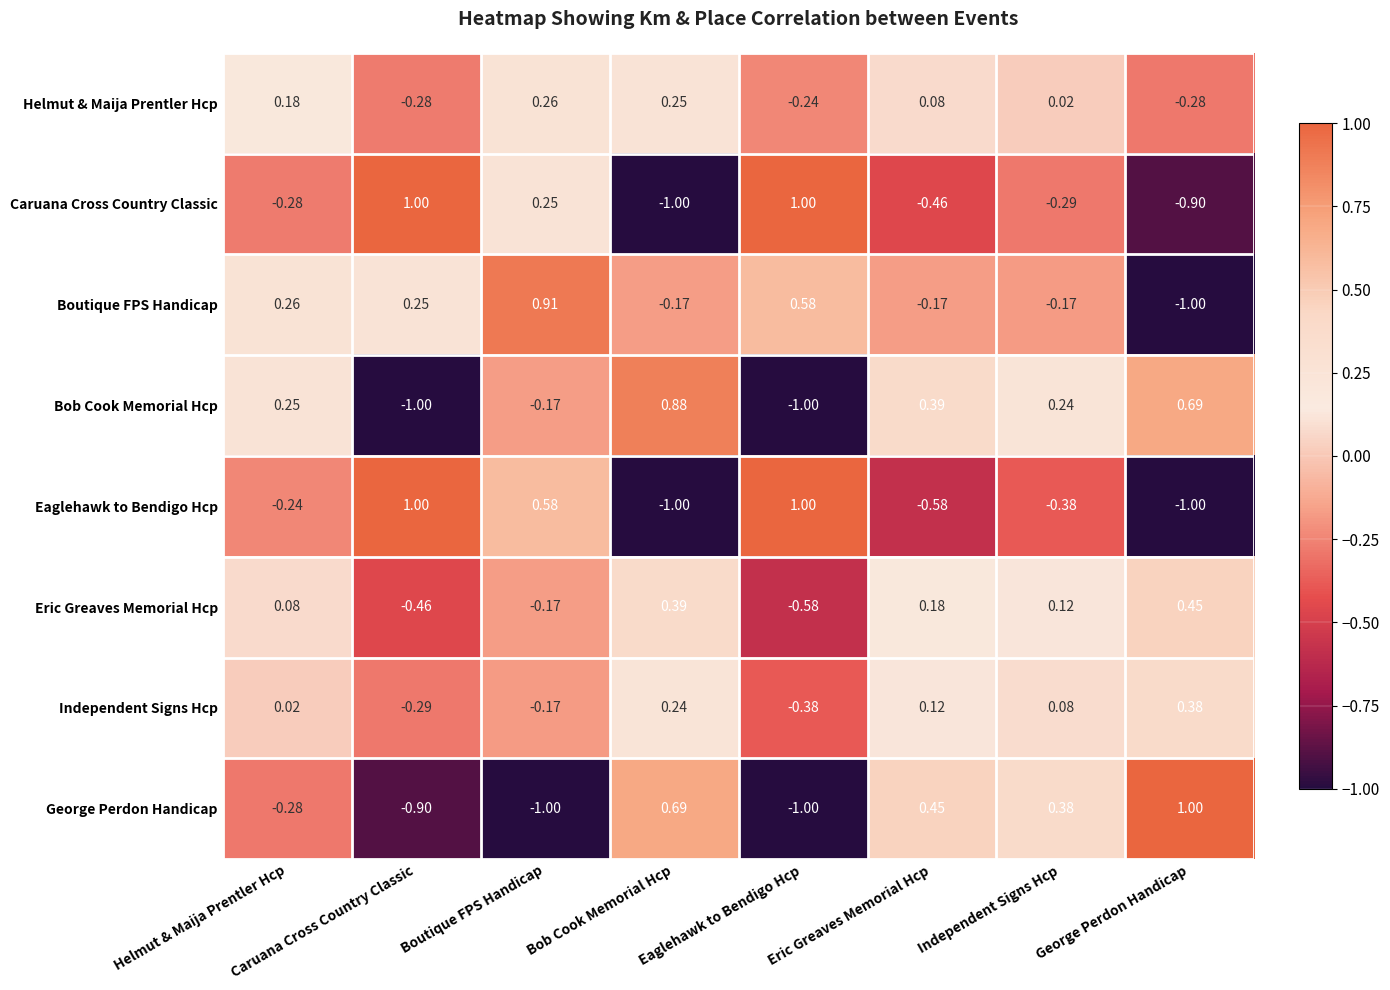

Where is Independent Signs Hcp nearest to the value 0?

Helmut & Maija Prentler Hcp